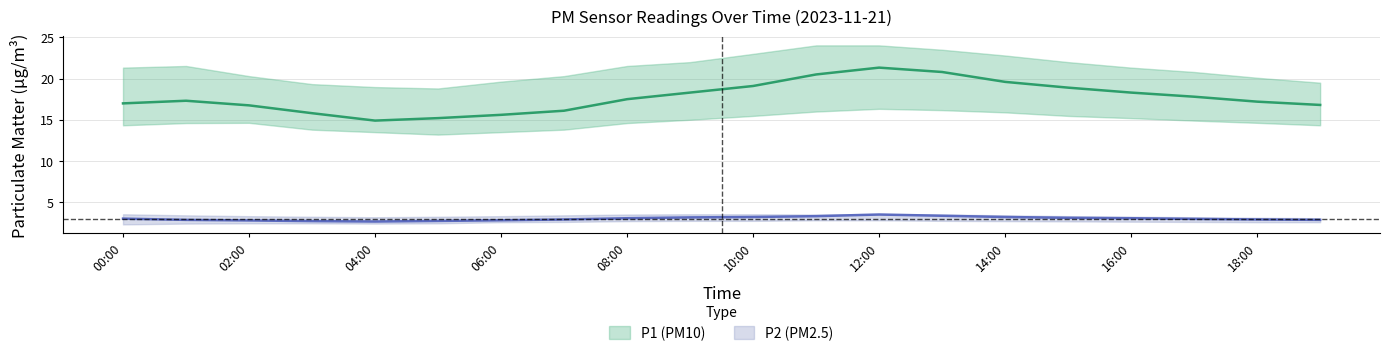

What is the greatest value displayed?

24.0